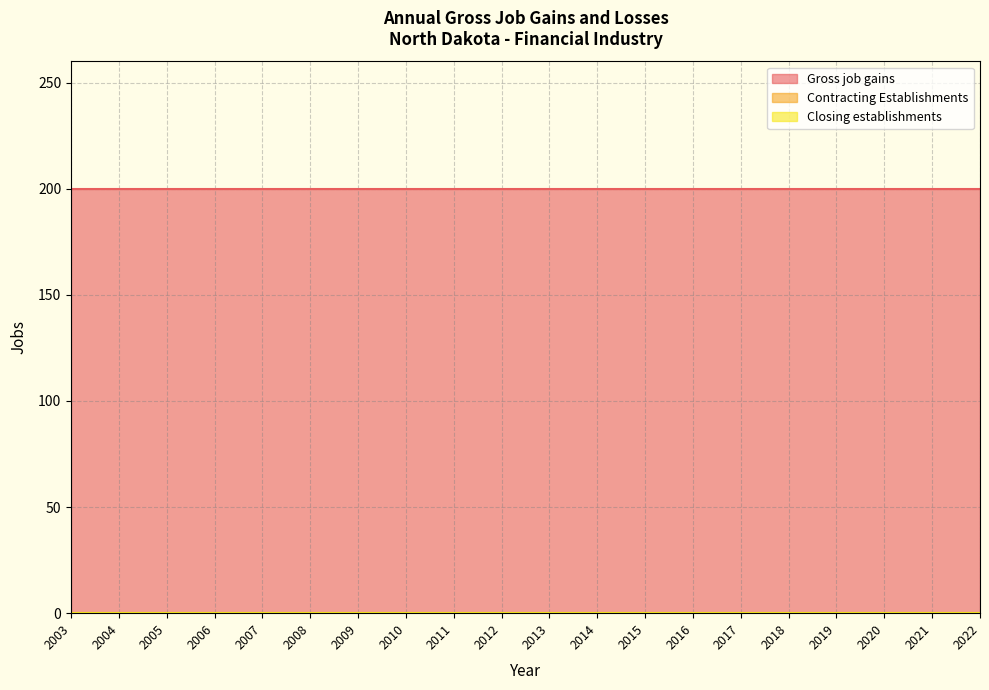

Where is Contracting Establishments nearest to the value 0?

2003